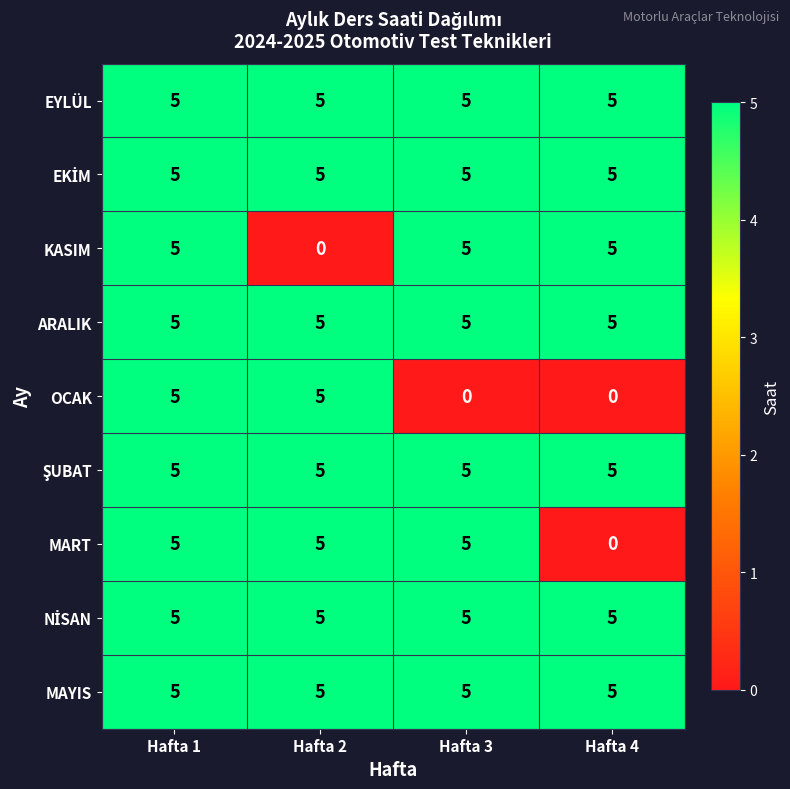

What is the spread (max minus min) of values at Hafta 4?

5